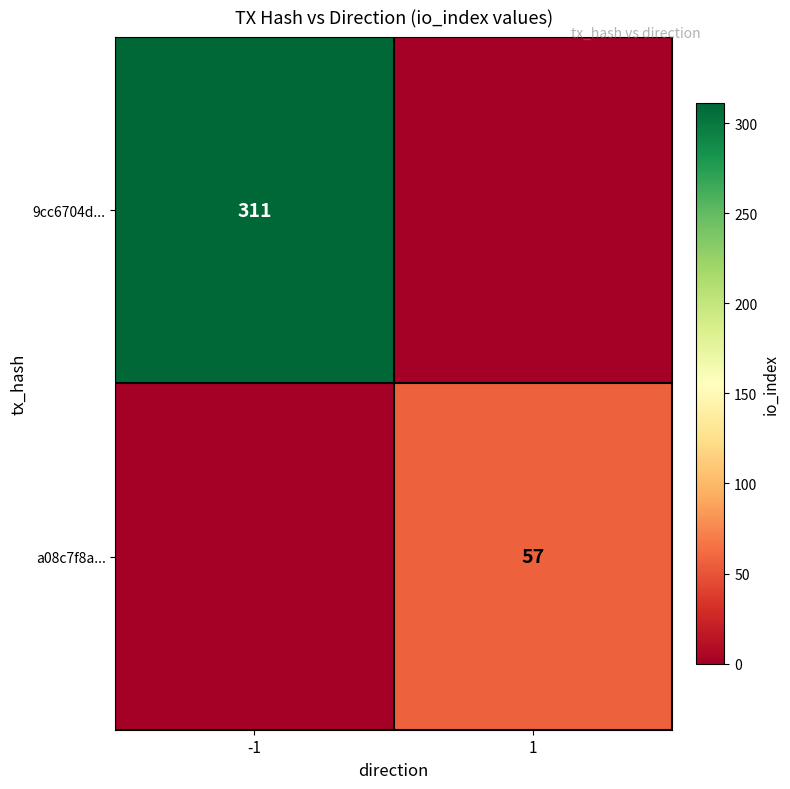

Is it true that a08c7f8a... equals 57 at 1?

True